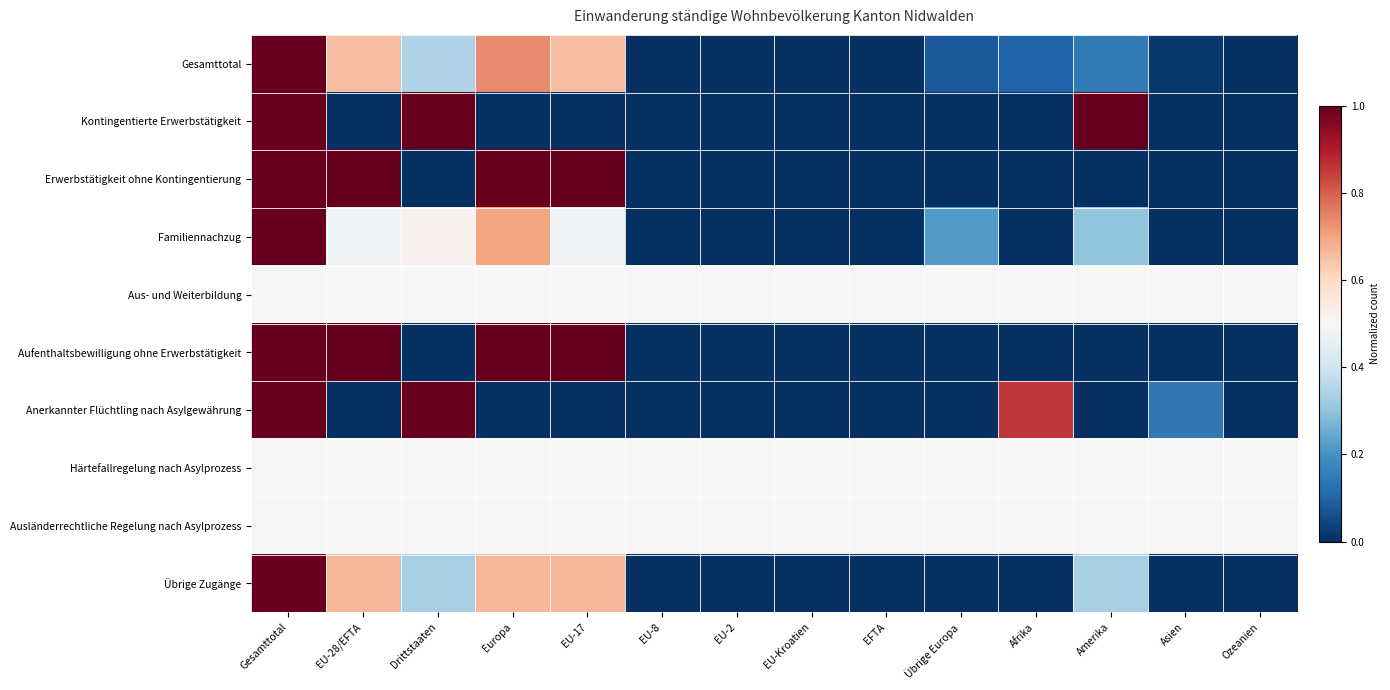

What is the maximum value shown in the chart?

1.0